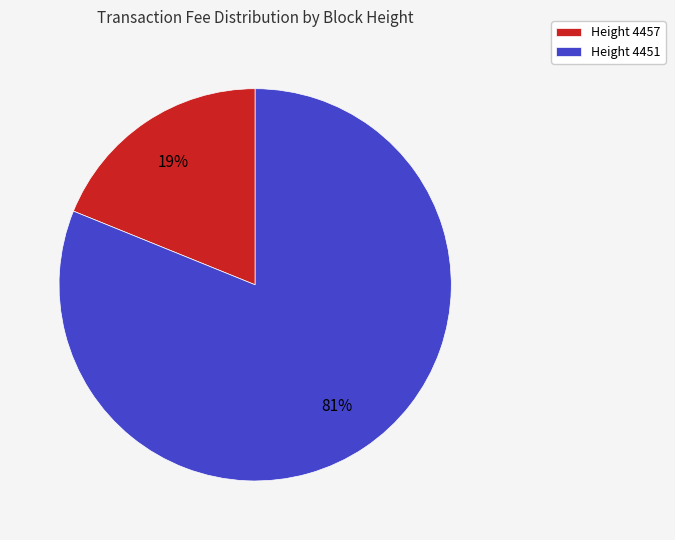

To the nearest percent, what is the difference between the Height 4457 and Height 4451 slice percentages?

62%